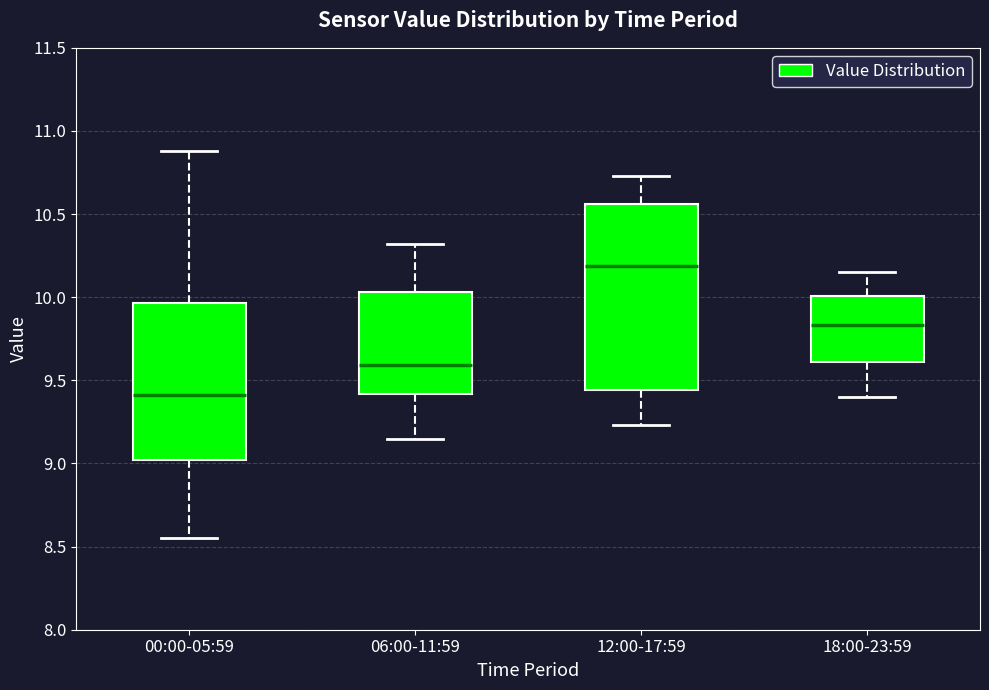

Reading left to right, read every box against the y-axis: the position of its median line, the range the box covers, and the ends of its whiskers. The values are not printed on the chart, so give them approximately, as read against the axis.

00:00-05:59: median 9.40, box 9.00 to 9.95, whiskers 8.55 to 10.90
06:00-11:59: median 9.60, box 9.40 to 10.05, whiskers 9.15 to 10.30
12:00-17:59: median 10.20, box 9.45 to 10.55, whiskers 9.25 to 10.75
18:00-23:59: median 9.85, box 9.60 to 10.00, whiskers 9.40 to 10.15